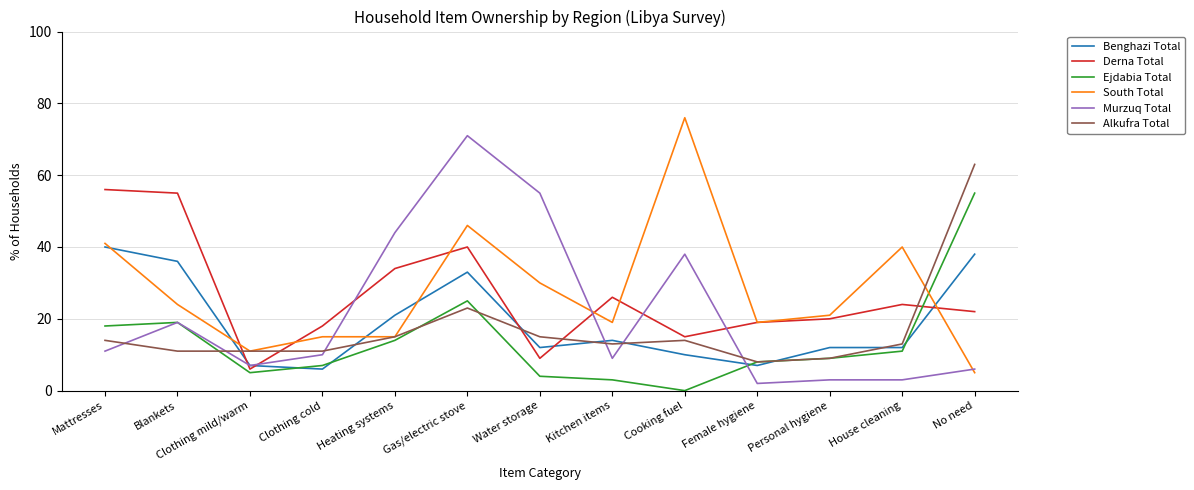

At which category does the chart reach its minimum across all series?

Cooking fuel